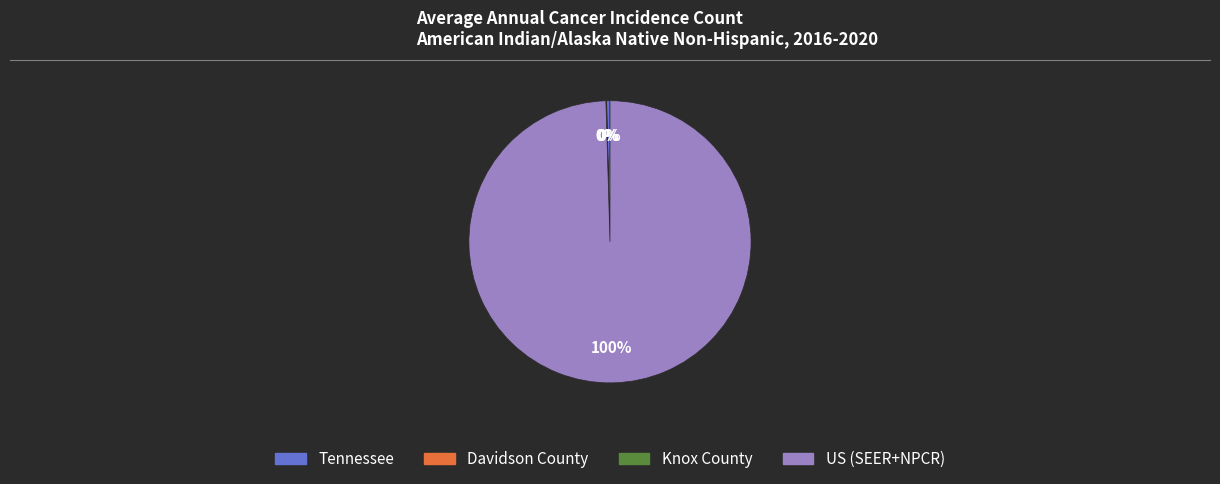

What is the majority slice?

US (SEER+NPCR)